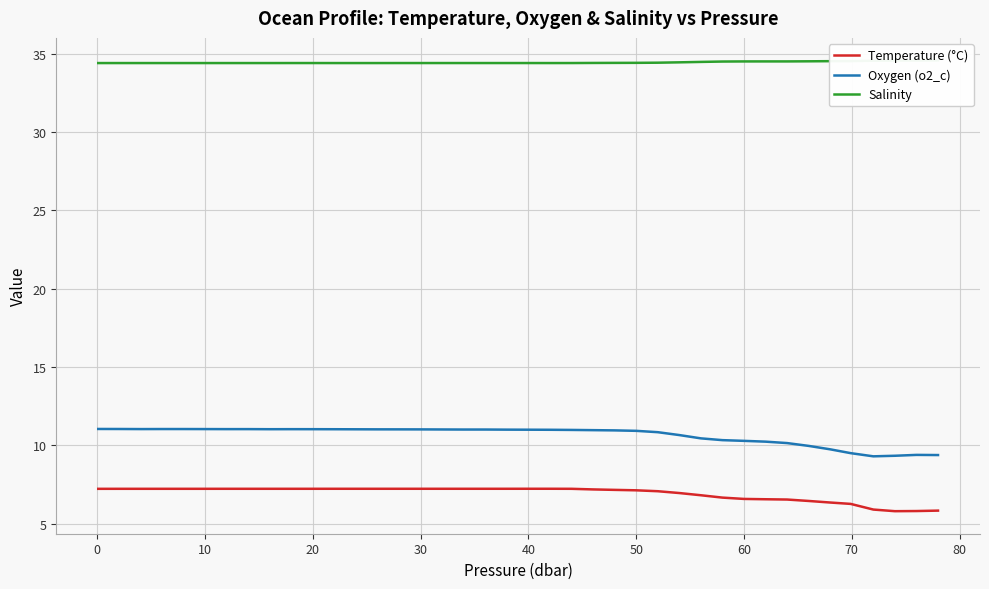

How many lines are shown in the chart?

3